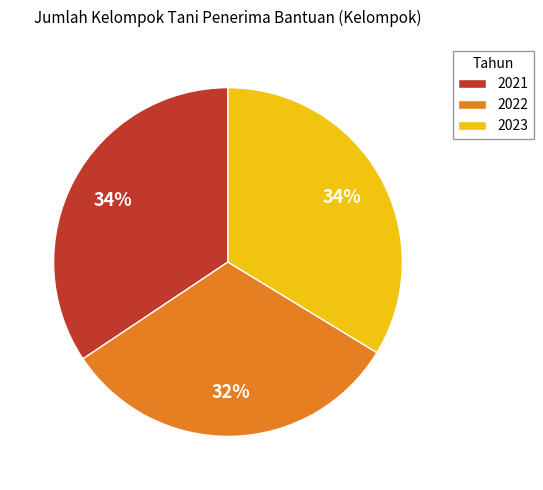

Does 2023 represent more than half of the total?

No